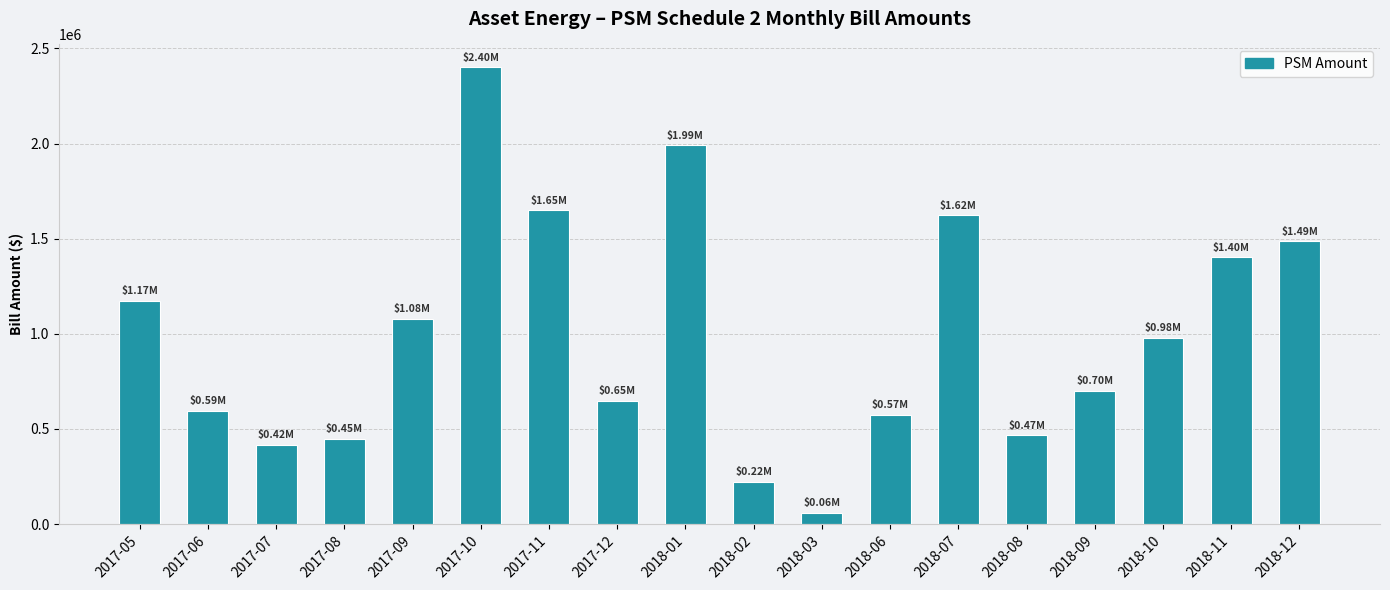

What is the label of the 4th bar from the left?

2017-08